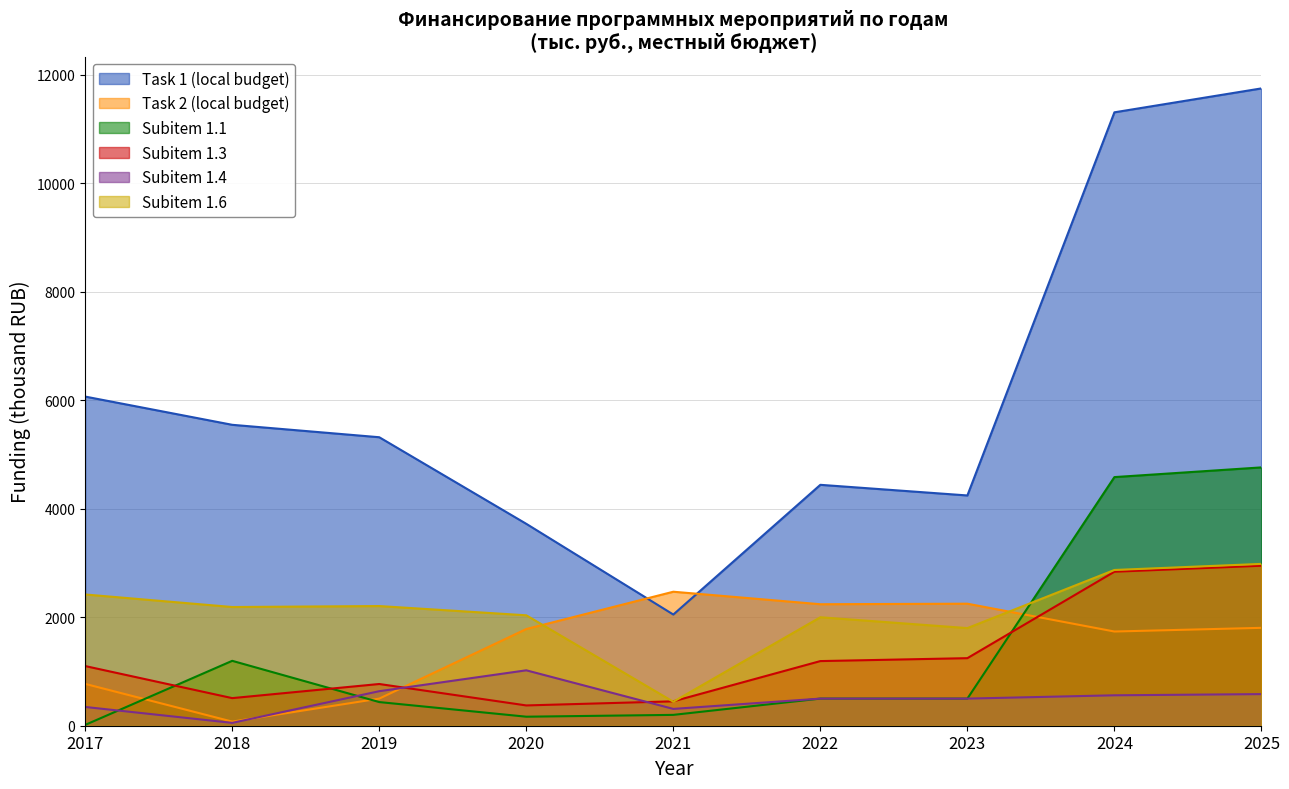

Does the chart have visible grid lines?

Yes